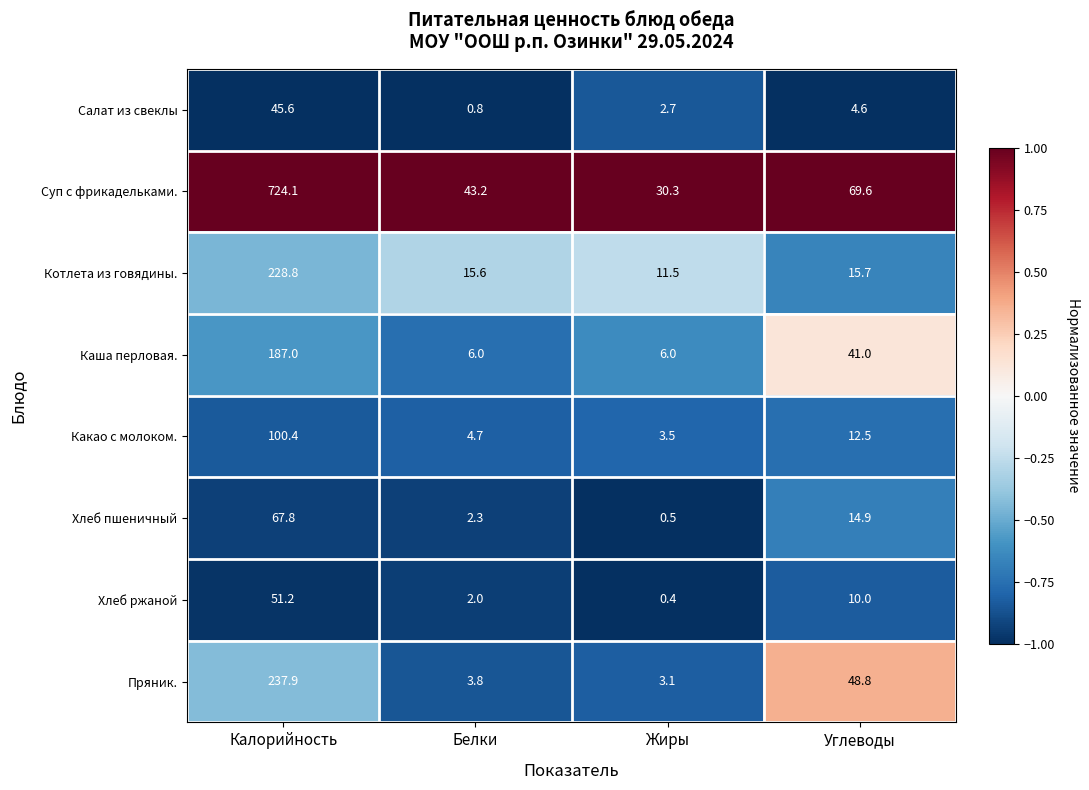

What is the difference between the highest and lowest values at Белки?

42.4